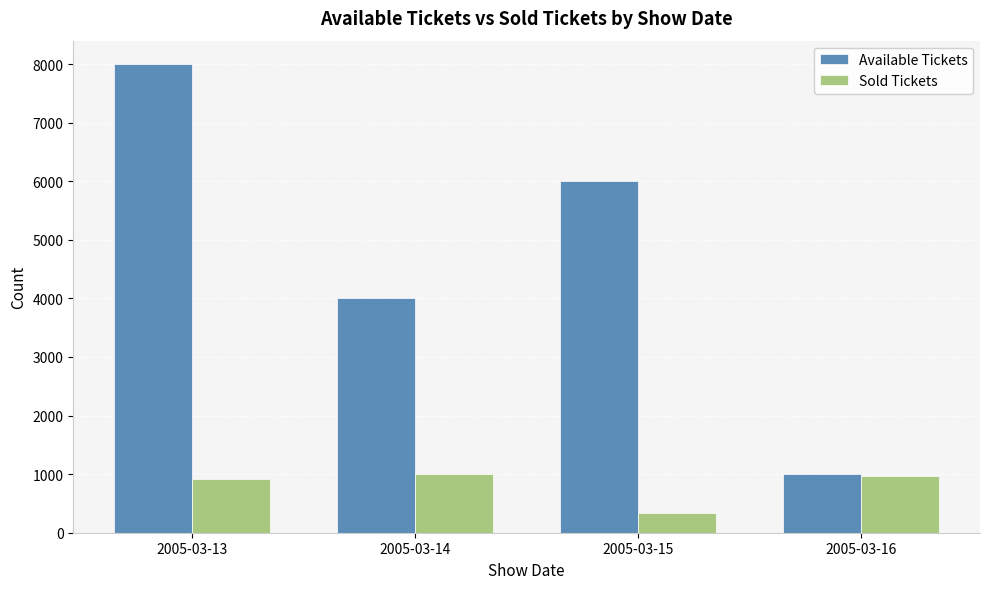

The Available Tickets series shows 4000 at 2005-03-14. True or false?

True